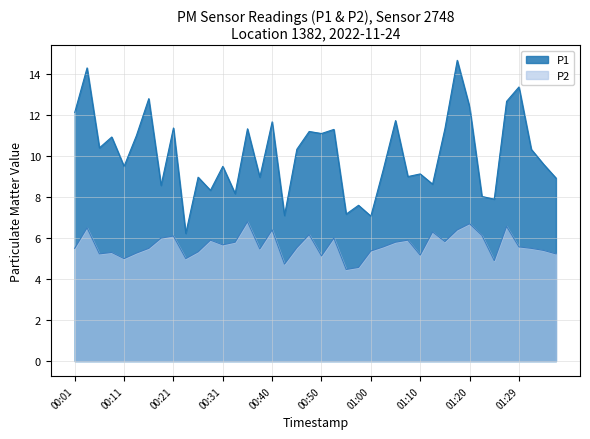

Is it true that P2 equals 3.6 at 00:38?

False